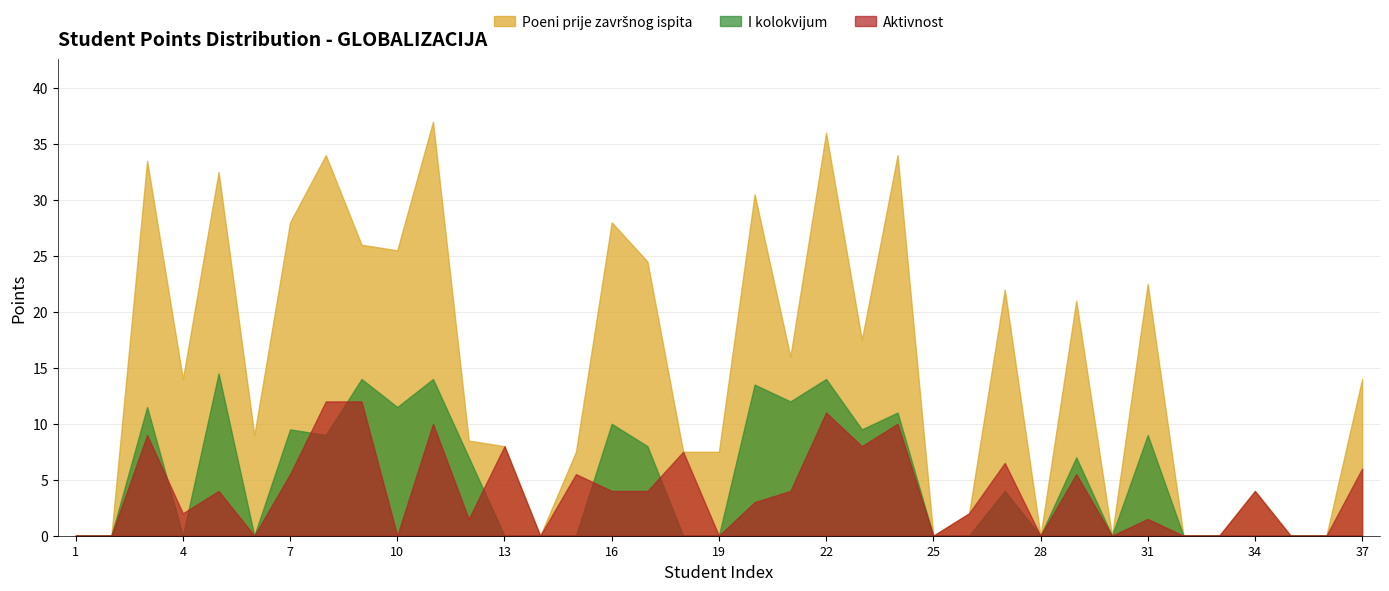

What is the total value across all series at 27?

32.5